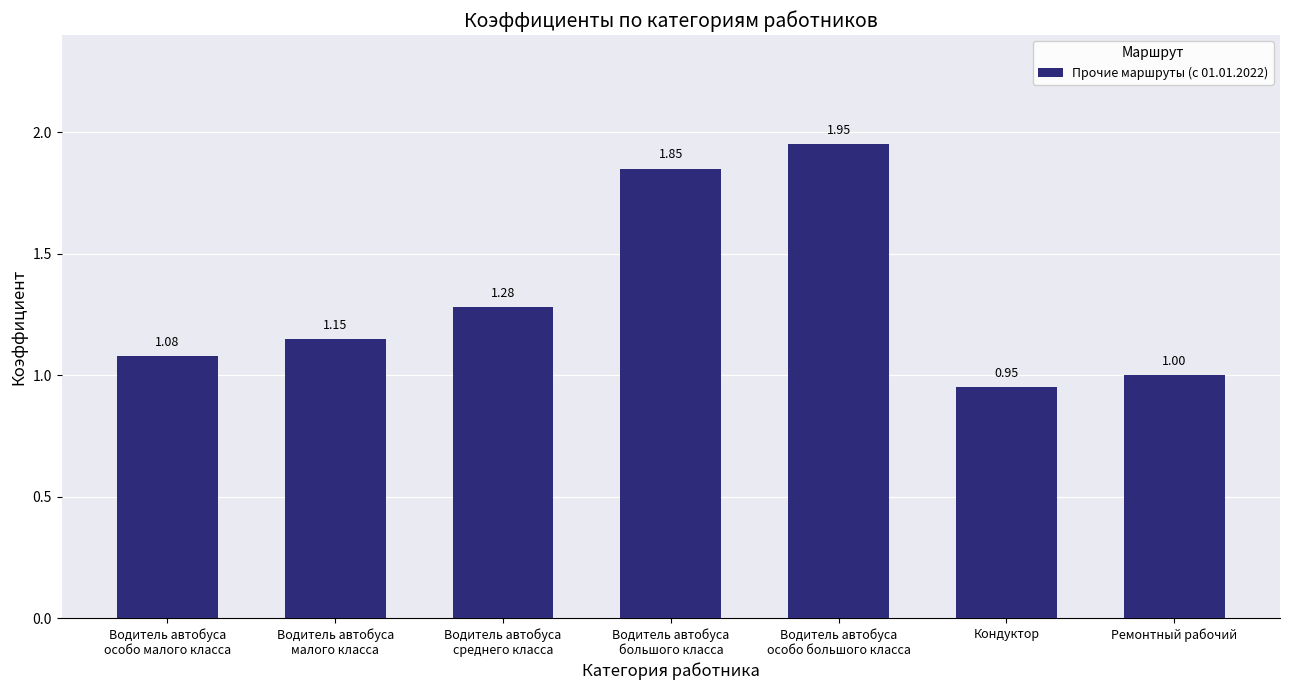

Are the bars grouped side by side (vs. stacked)?

No